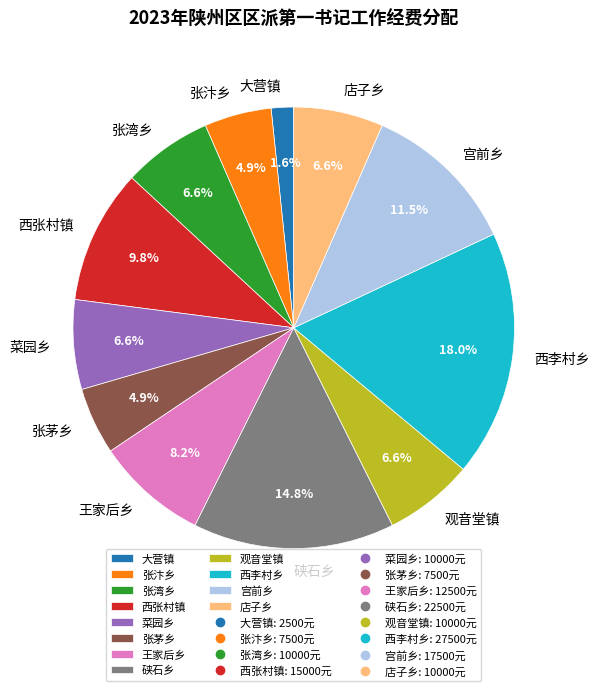

Count the number of slices in the pie.

12